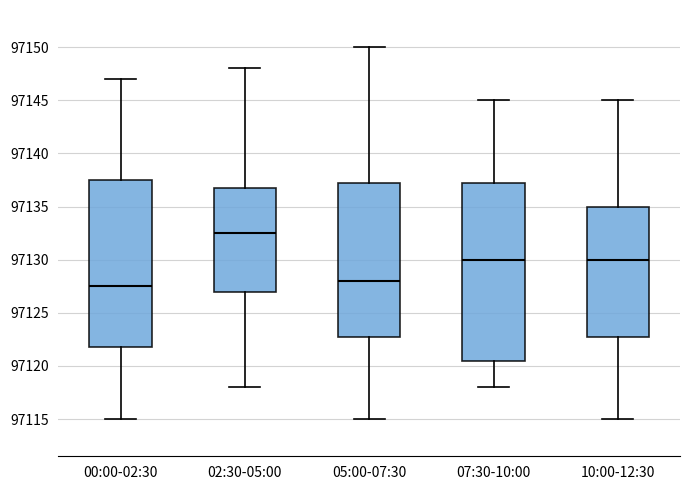

Where does the upper whisker of the box for 05:00-07:30 end on the y-axis? The values are not printed on the chart, so give them approximately, as read against the axis.

97150.0